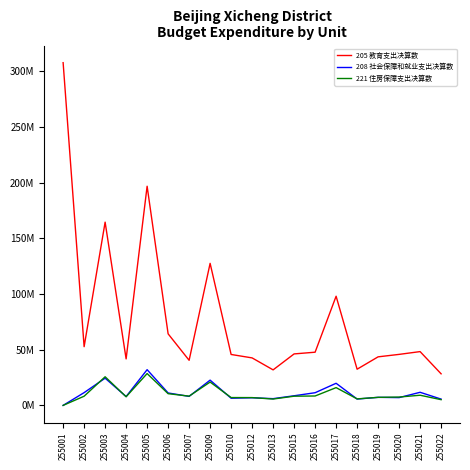

At which category does 208 社会保障和就业支出决算数 reach its first local valley?

255004